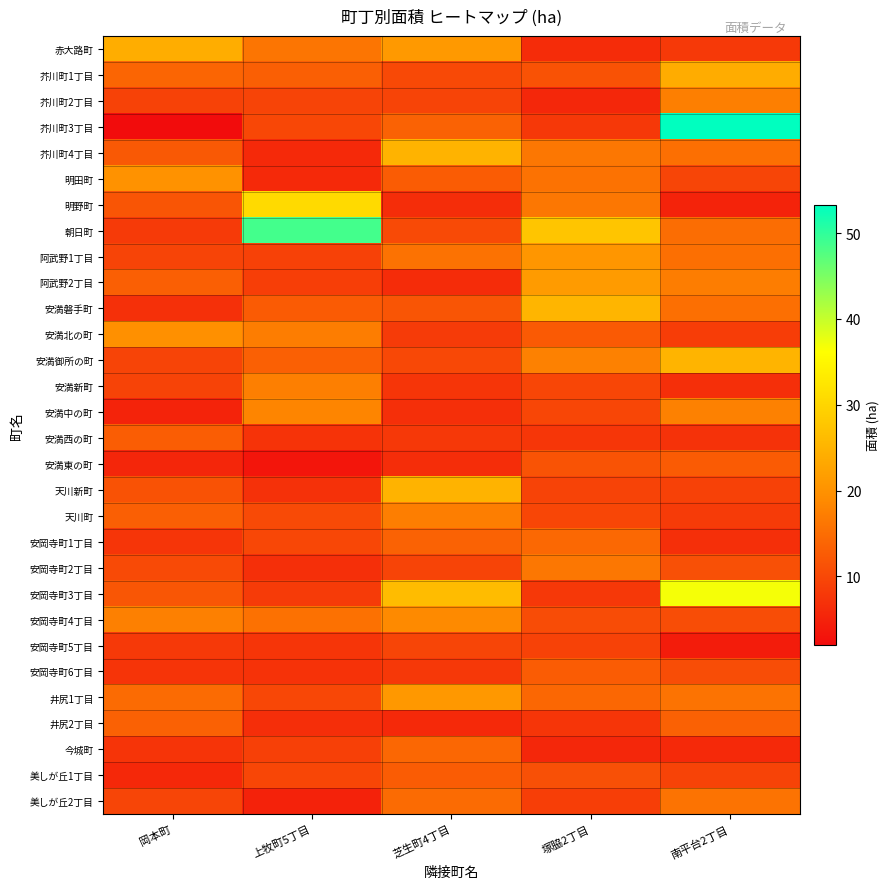

At which category is the sum across all series the highest?

南平台2丁目